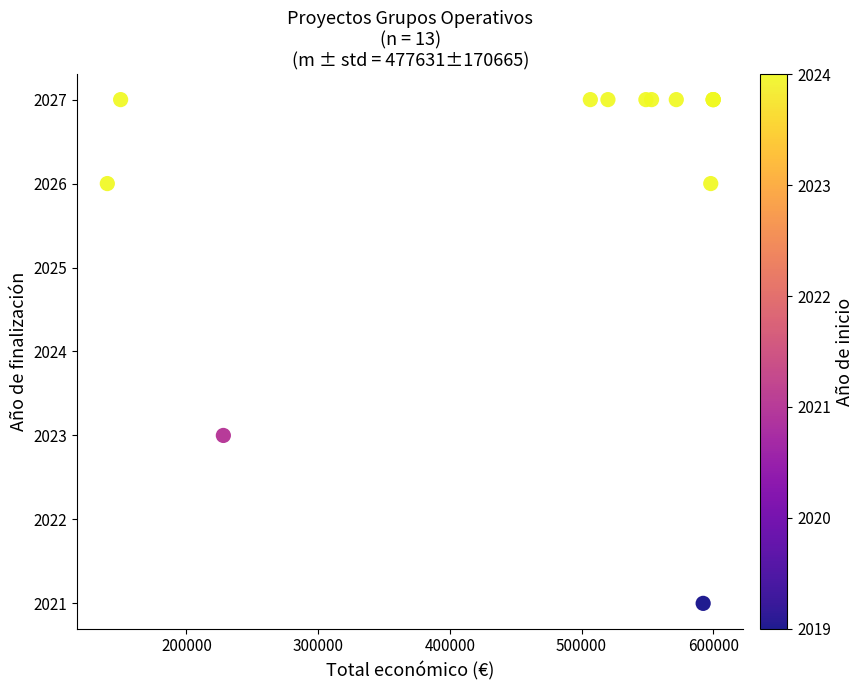

What Y value in the scatter plot is closest to 2024?

2023